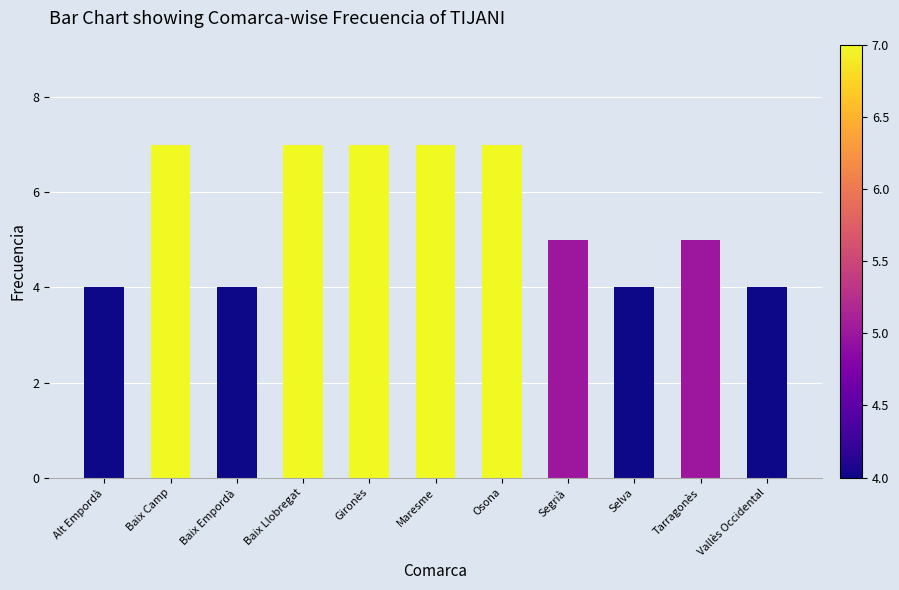

Does the chart contain any negative values?

No